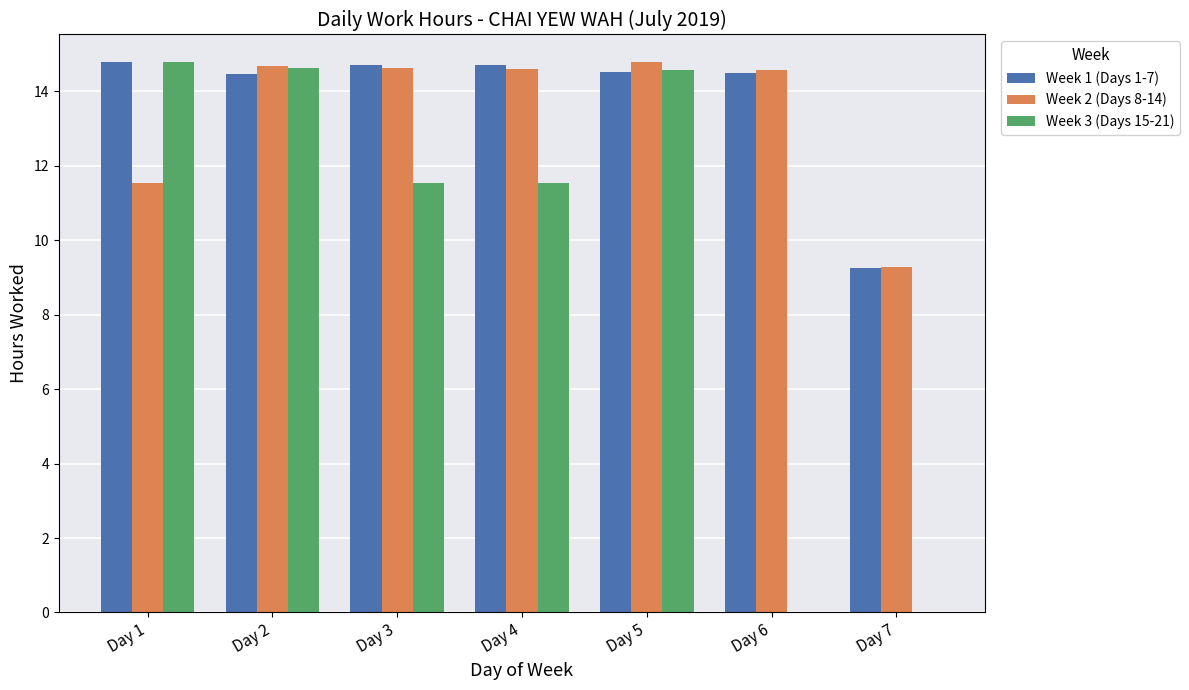

What is the greatest value displayed?

14.8